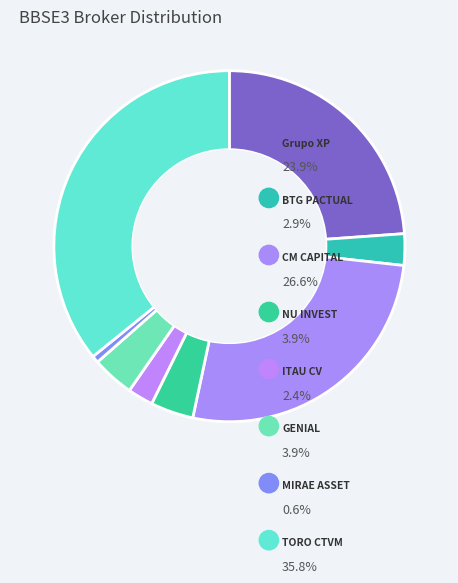

Is there a majority slice in this chart?

No